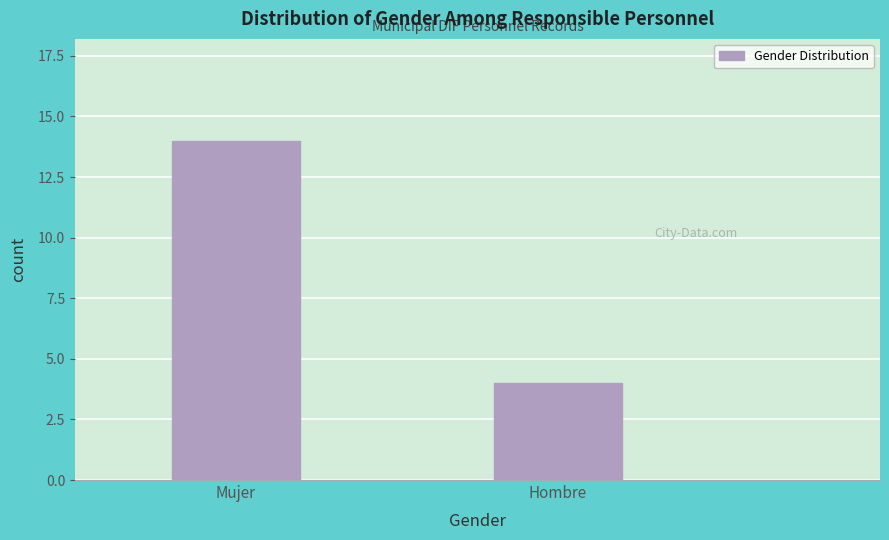

Reading left to right, what are all the values shown in this chart?

14	4